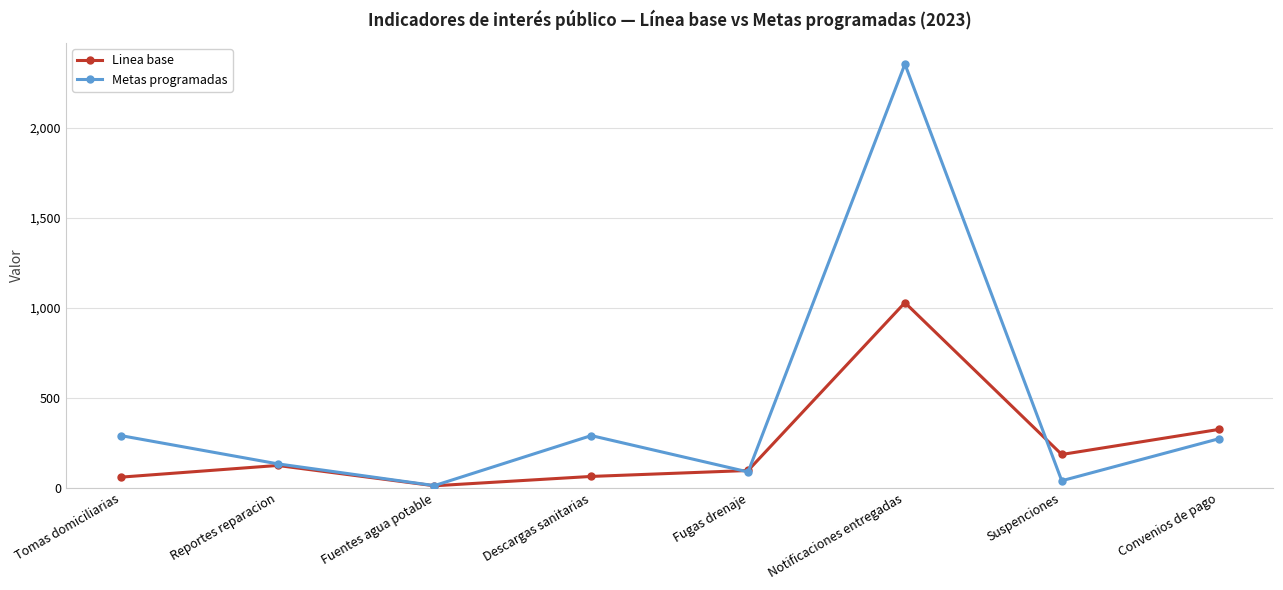

What is the difference between the highest and lowest values at Convenios de pago?

52